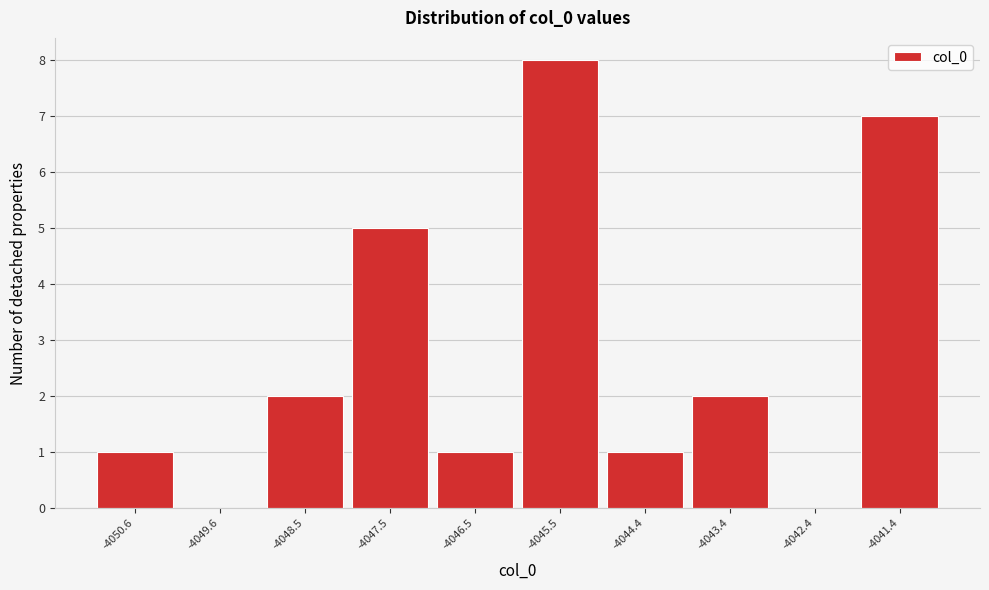

Reading left to right, extract all data points from this chart.

-4050.6=1	-4049.6=0	-4048.5=2	-4047.5=5	-4046.5=1	-4045.5=8	-4044.4=1	-4043.4=2	-4042.4=0	-4041.4=7